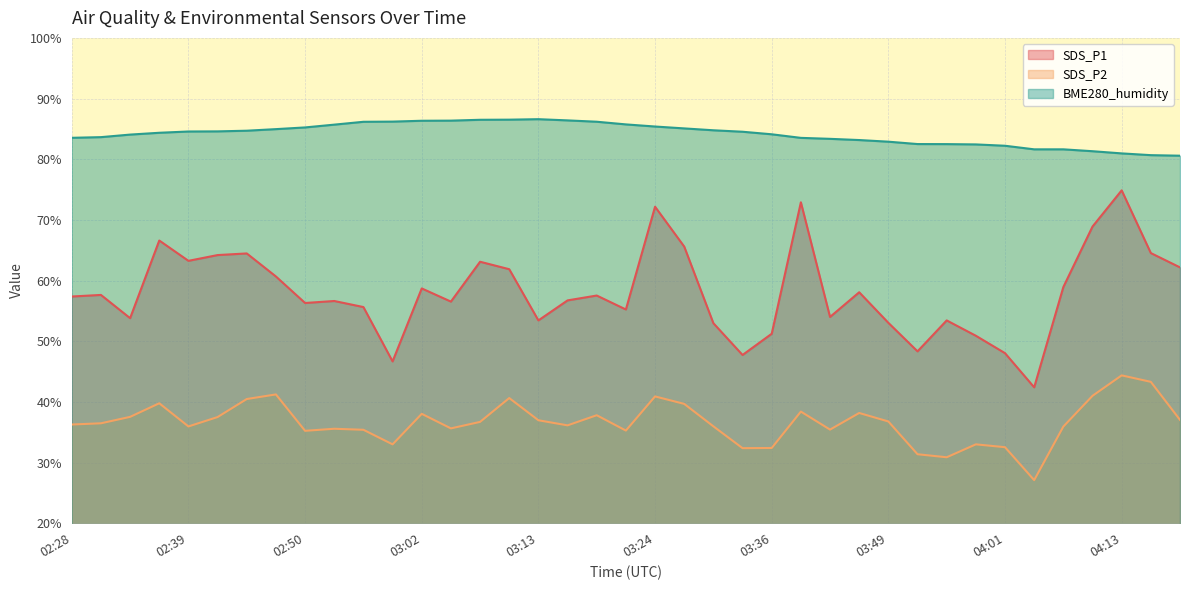

True or false: BME280_humidity has more than 1 points higher than both neighbors.

False